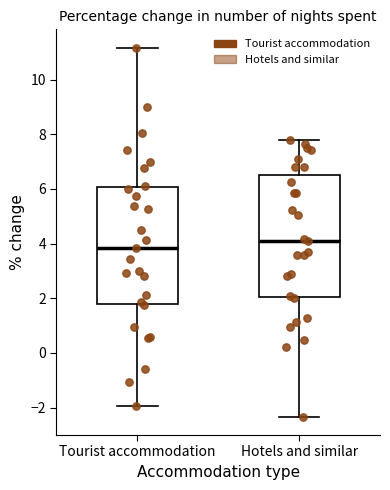

Reading left to right, read every box against the y-axis: the position of its median line, the range the box covers, and the ends of its whiskers. The values are not printed on the chart, so give them approximately, as read against the axis.

Tourist accommodation: median 3.8, box 1.8 to 6.0, whiskers -2.0 to 11.2
Hotels and similar: median 4.0, box 2.0 to 6.6, whiskers -2.4 to 7.8